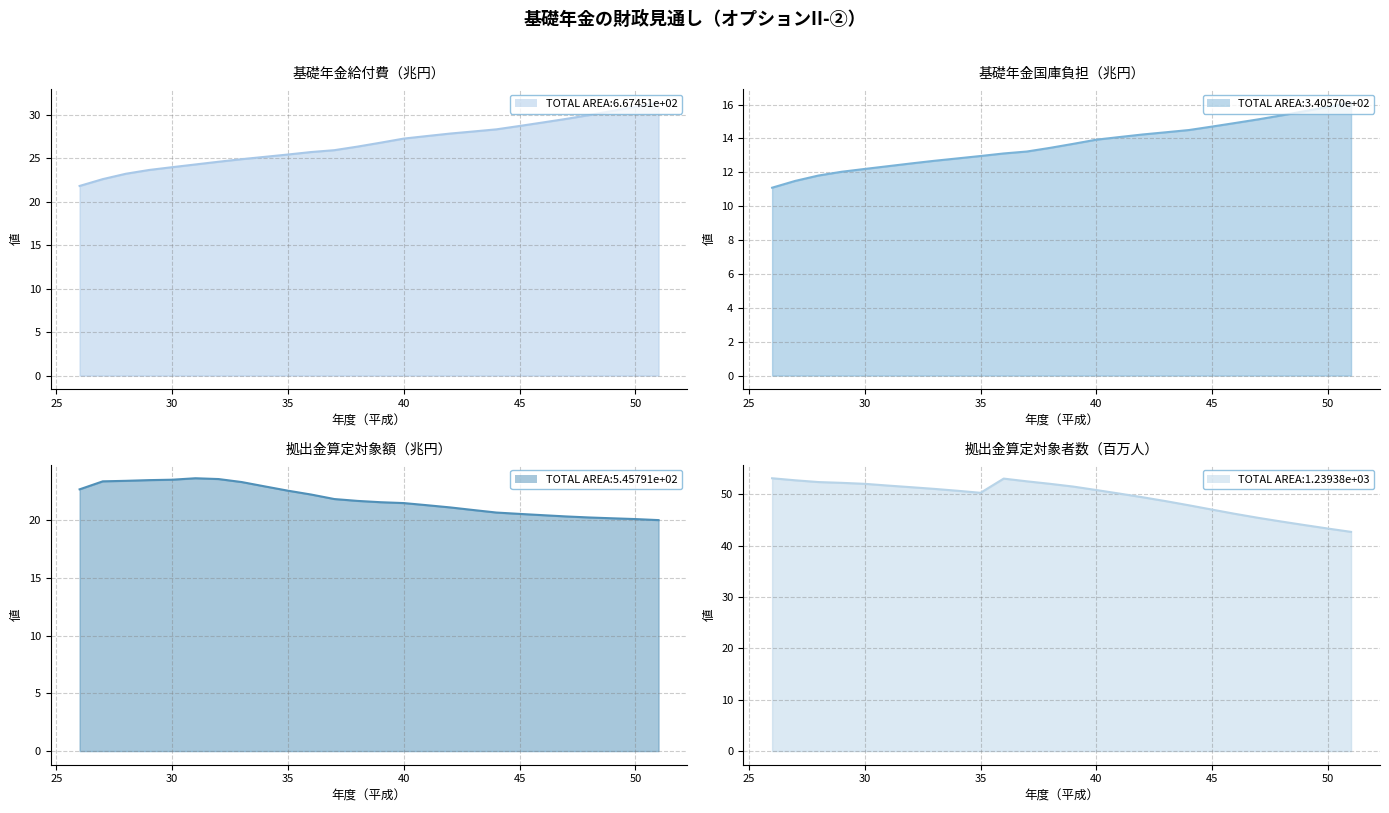

What is the greatest value displayed?

53.1